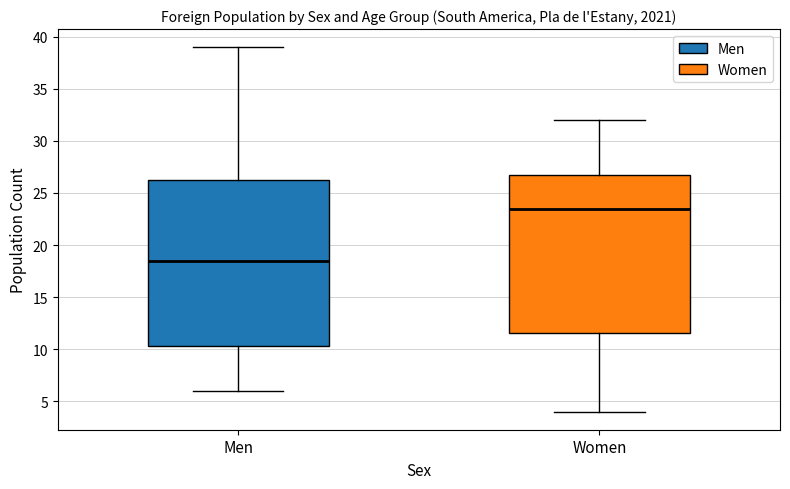

Reading left to right, transcribe this box plot: for each box, give where its median line is, the range the box spans, and where its two whiskers end, as read against the y-axis. The values are not printed on the chart, so give them approximately, as read against the axis.

Men: median 18.5, box 10.5 to 26.5, whiskers 6.0 to 39.0
Women: median 23.5, box 11.5 to 27.0, whiskers 4.0 to 32.0